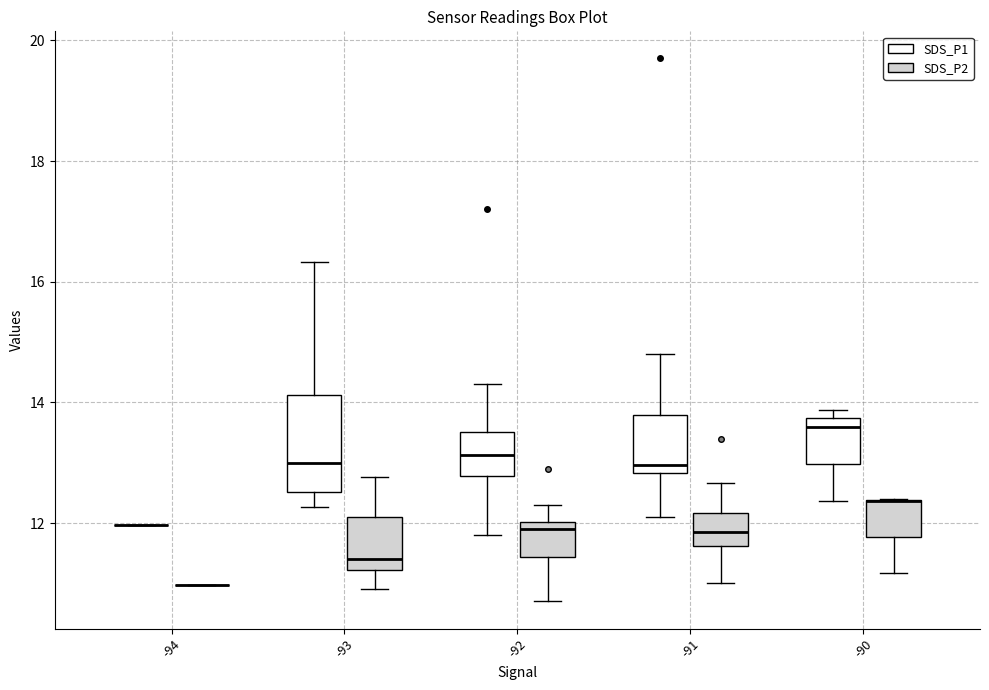

Where does the upper whisker of the box for -93 (SDS_P2) end on the y-axis? The values are not printed on the chart, so give them approximately, as read against the axis.

12.8